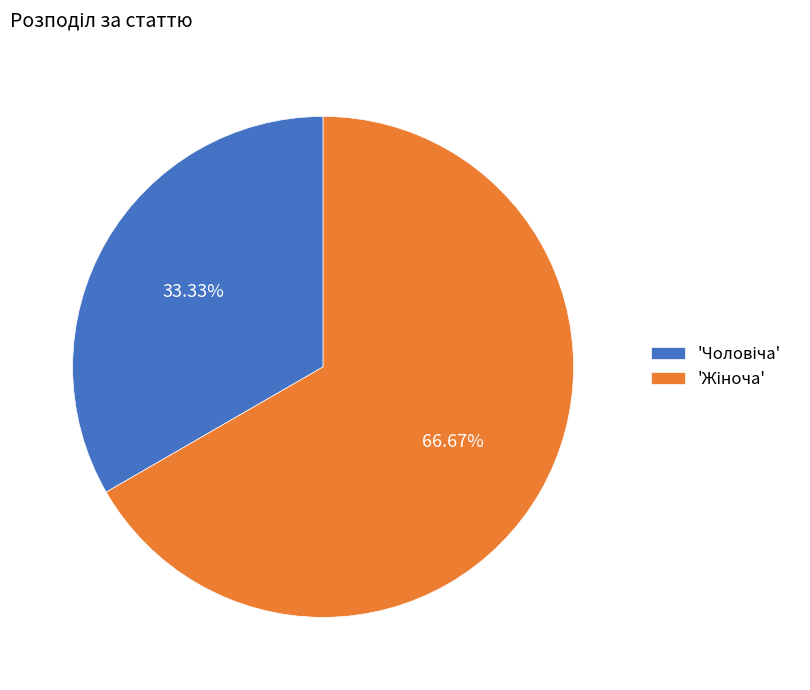

Is there any slice that represents more than half of the pie?

Yes